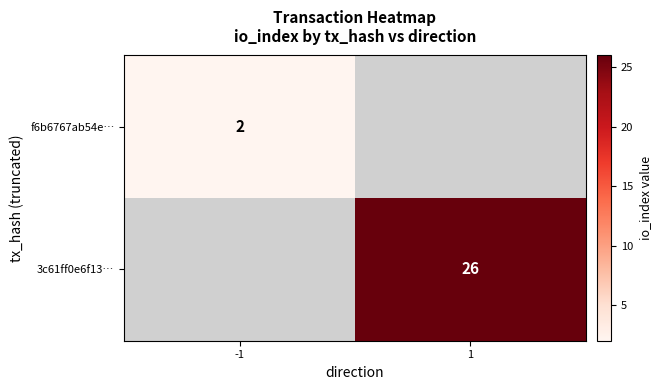

What is the smallest value displayed?

2.0